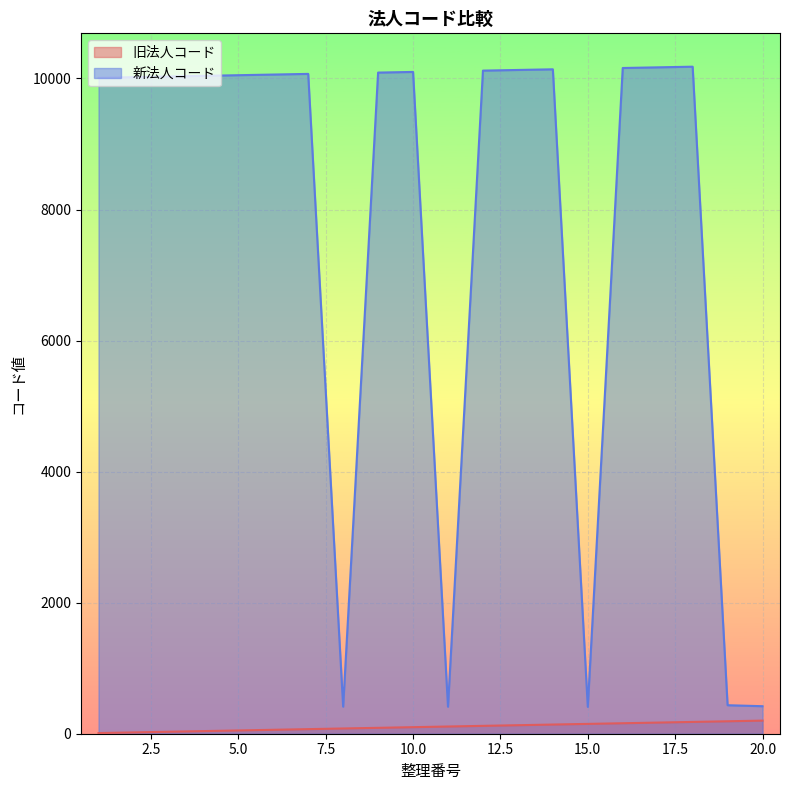

Rank the categories by 新法人コード value from highest to lowest.

18, 17, 16, 14, 13, 12, 10, 9, 7, 6, 5, 4, 3, 2, 1, 19, 20, 8, 11, 15